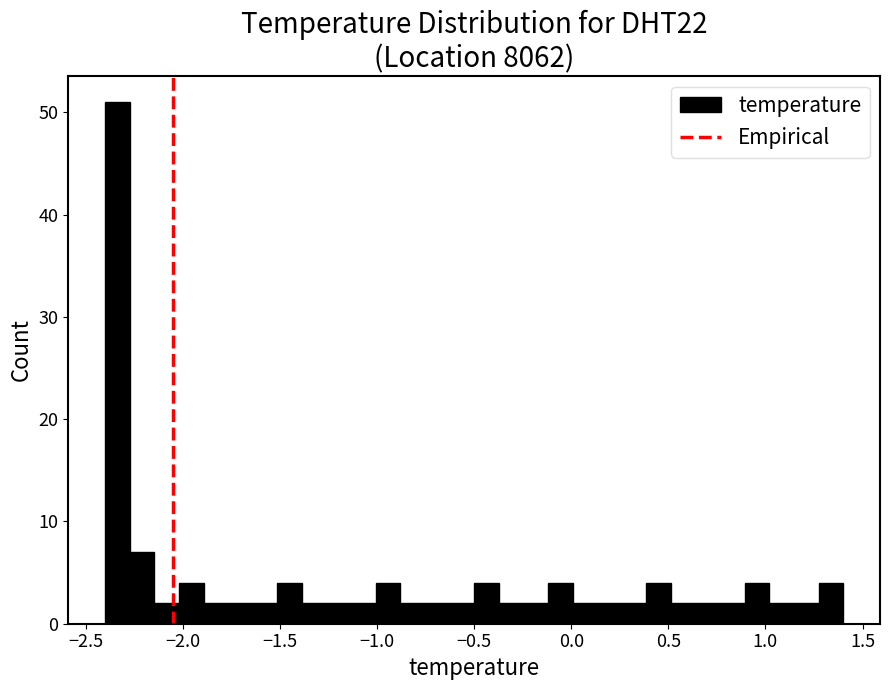

Around what value on the x-axis is the tallest bar? Give the approximate position of its centre, as read against the axis.

-2.35